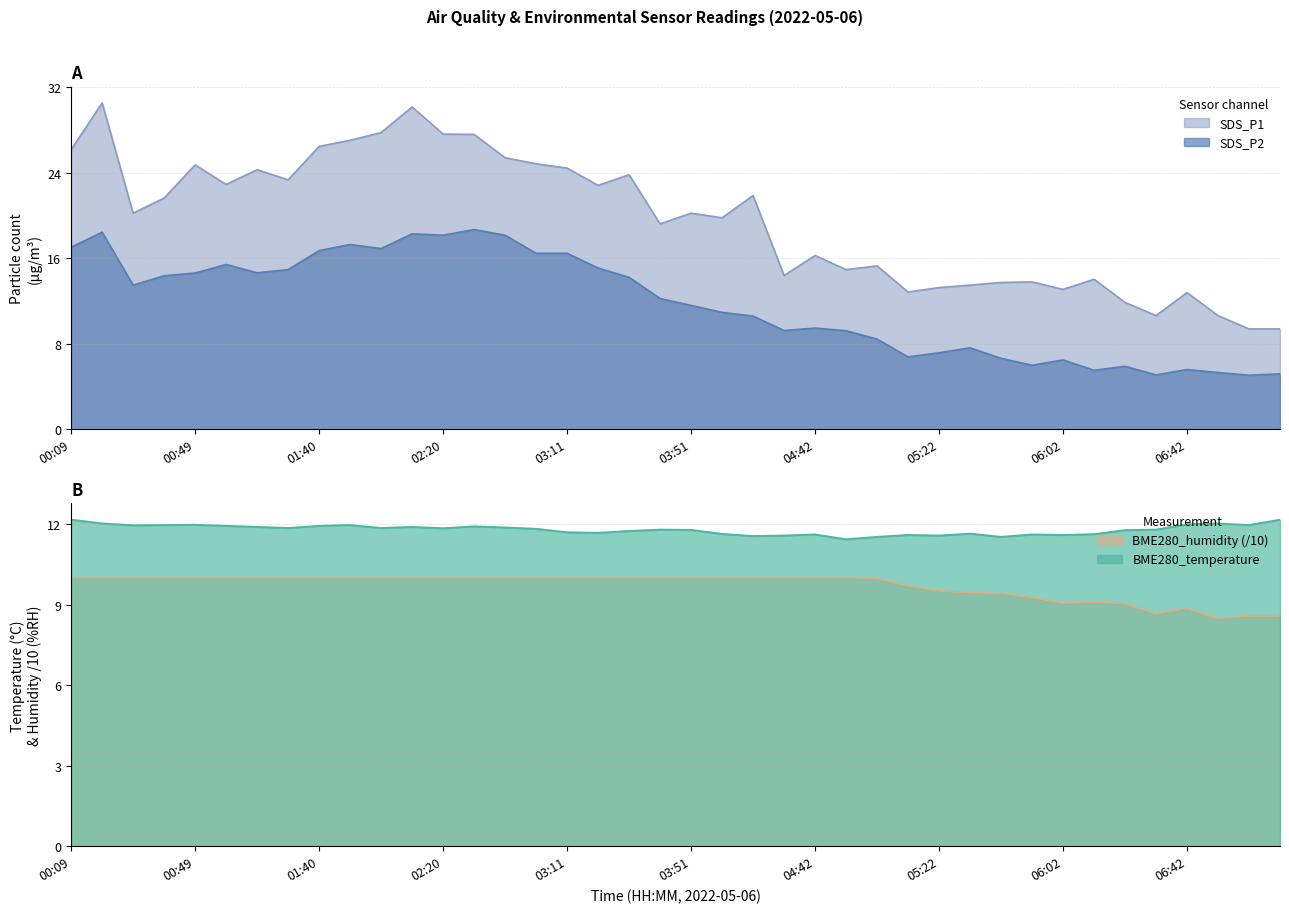

Where is the first local minimum for BME280_temperature?

00:29